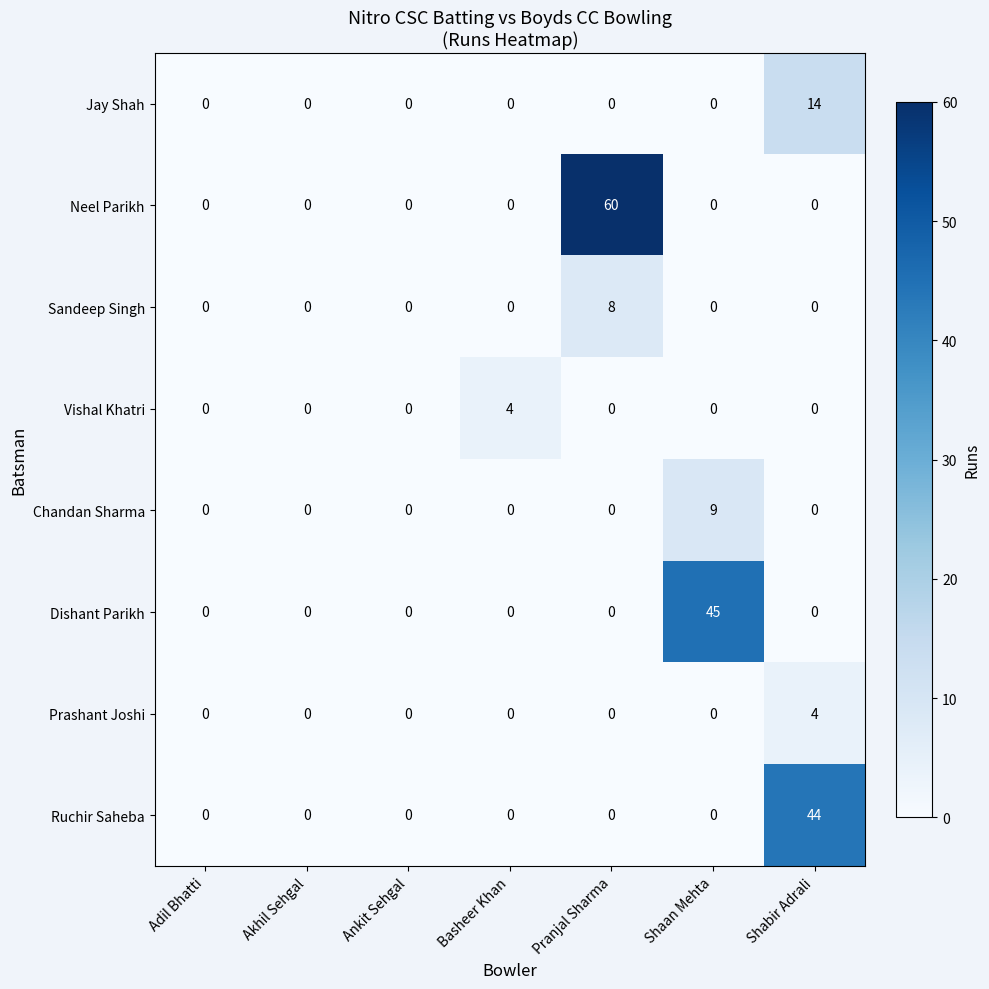

Which category has the highest value in the Vishal Khatri series?

Basheer Khan